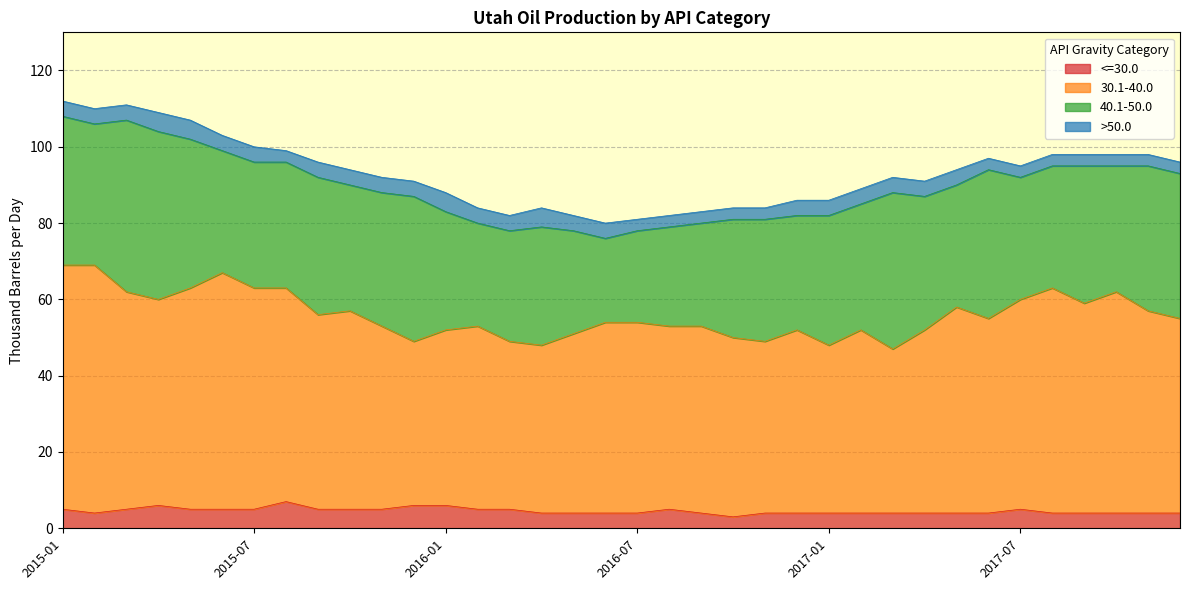

Which series has the widest spread of values?

30.1-40.0